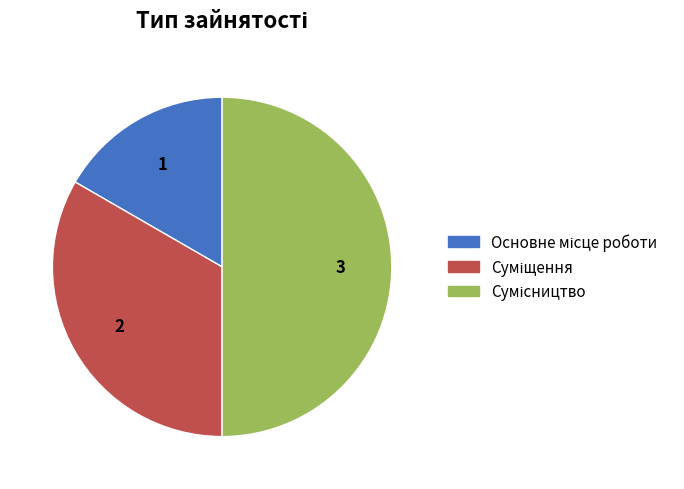

Rank the categories by value from lowest to highest.

Основне місце роботи, Суміщення, Сумісництво